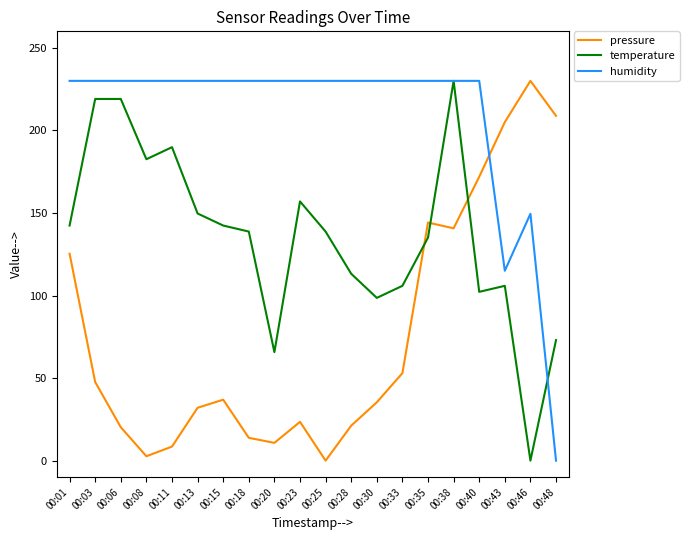

True or false: pressure has a value of 8.8 at 00:06.

False